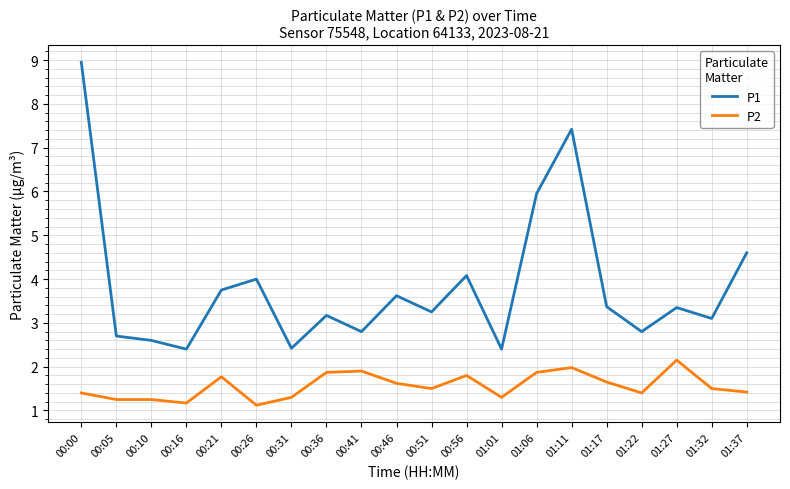

What is the sum of all P2 values?

31.2